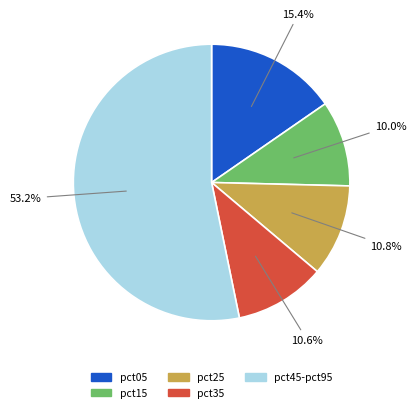

Does any single category account for the majority?

Yes